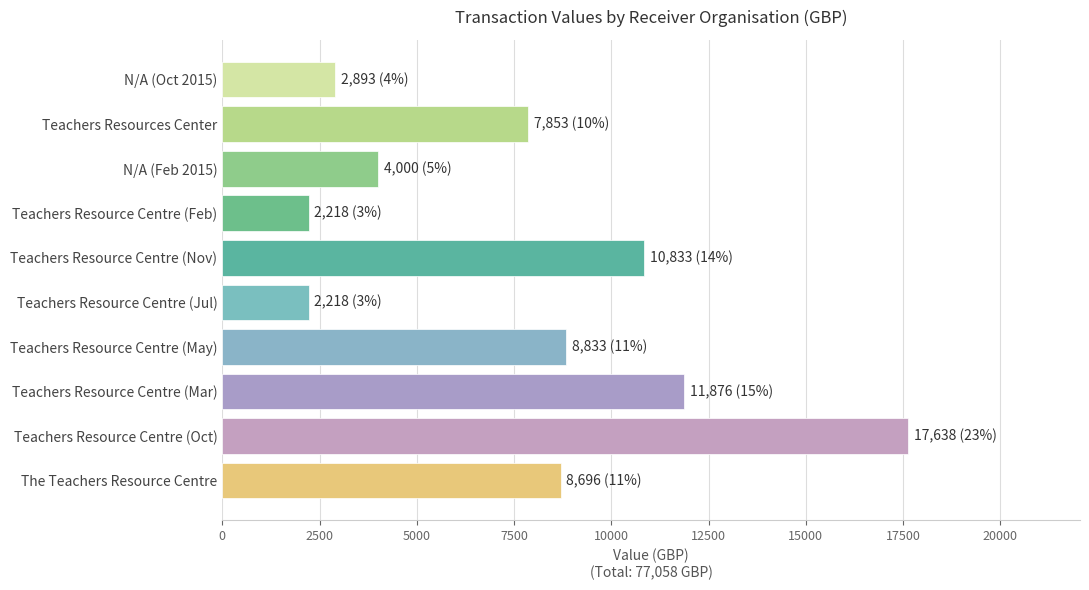

Is it true that the value at Teachers Resource Centre (Feb) is 562?

False